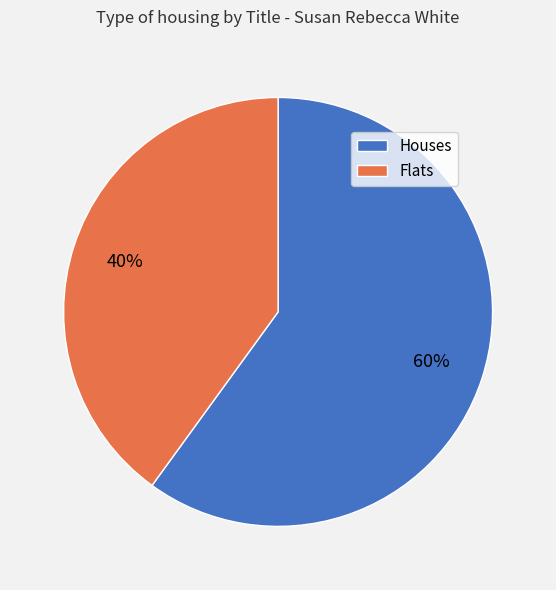

To the nearest percent, what is the average slice percentage?

50%